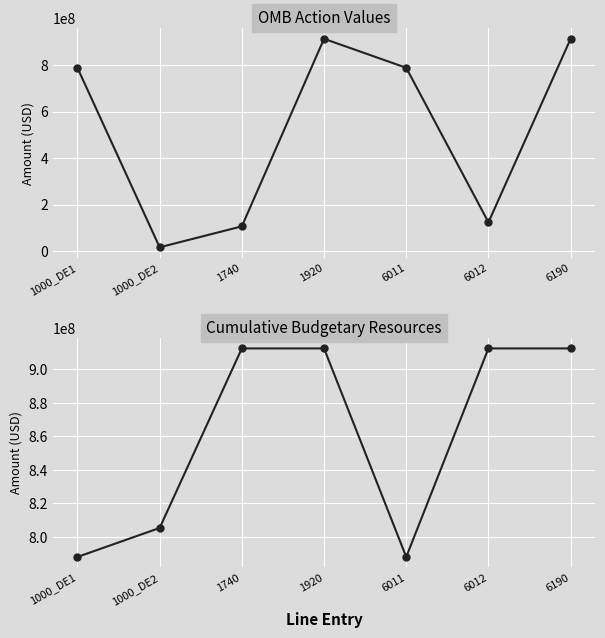

Between 1740 and 6011, which series saw the biggest shift?

OMB Action (Direct/Reimb/Total)